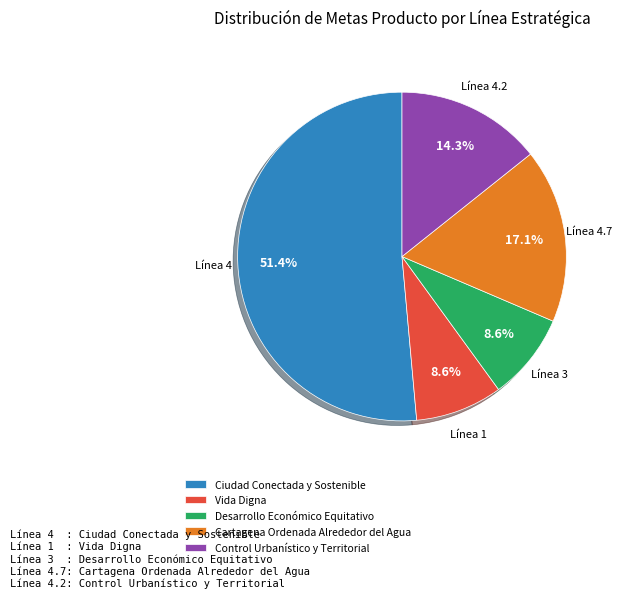

To the nearest percent, what is the difference between the largest and smallest slice percentages?

43%